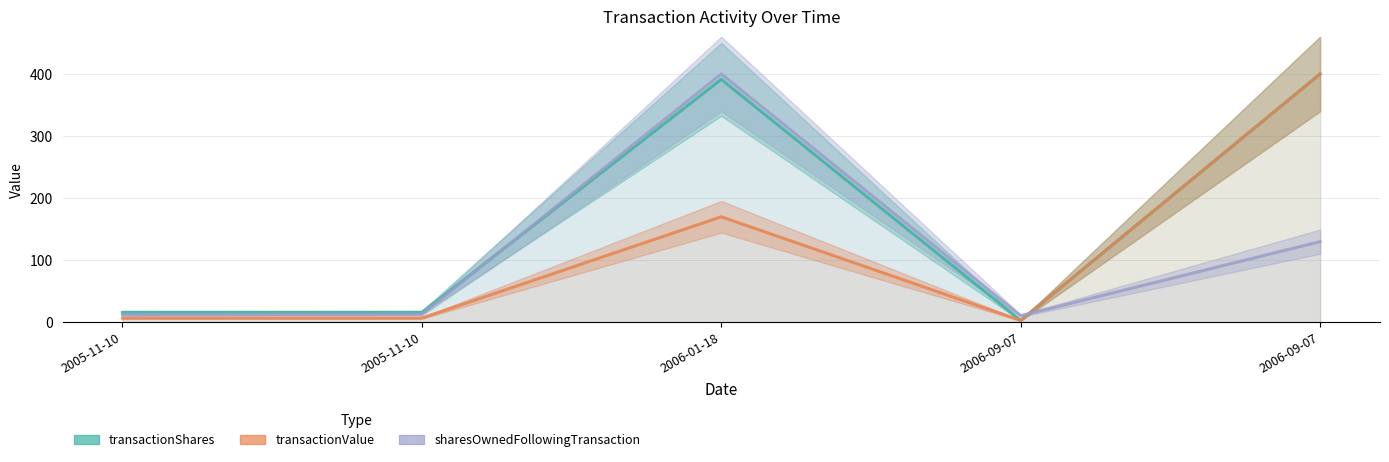

Where is transactionValue nearest to the value 201?

2006-01-18